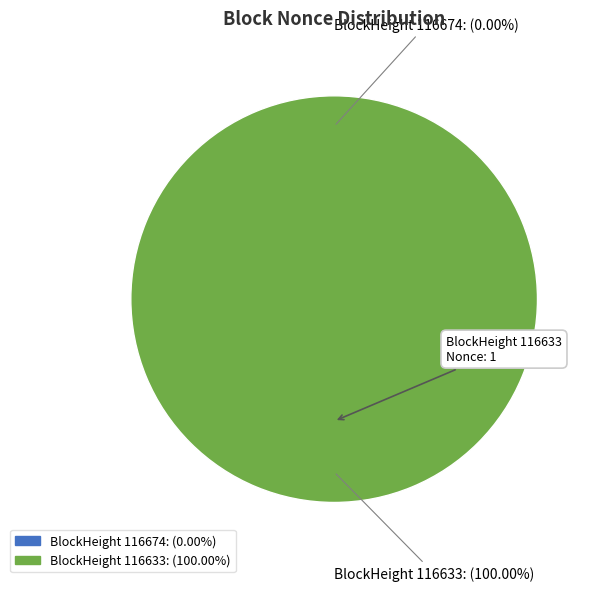

Does 116674 account for over 50% of the chart?

No